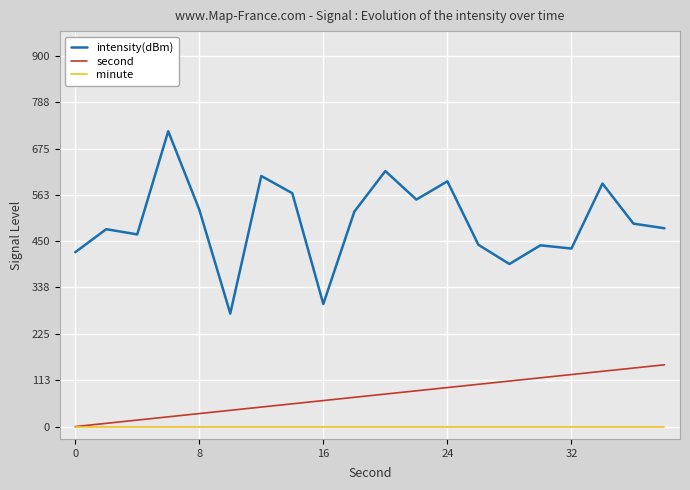

Rank the series by their average value, from lowest to highest.

minute, second, intensity(dBm)